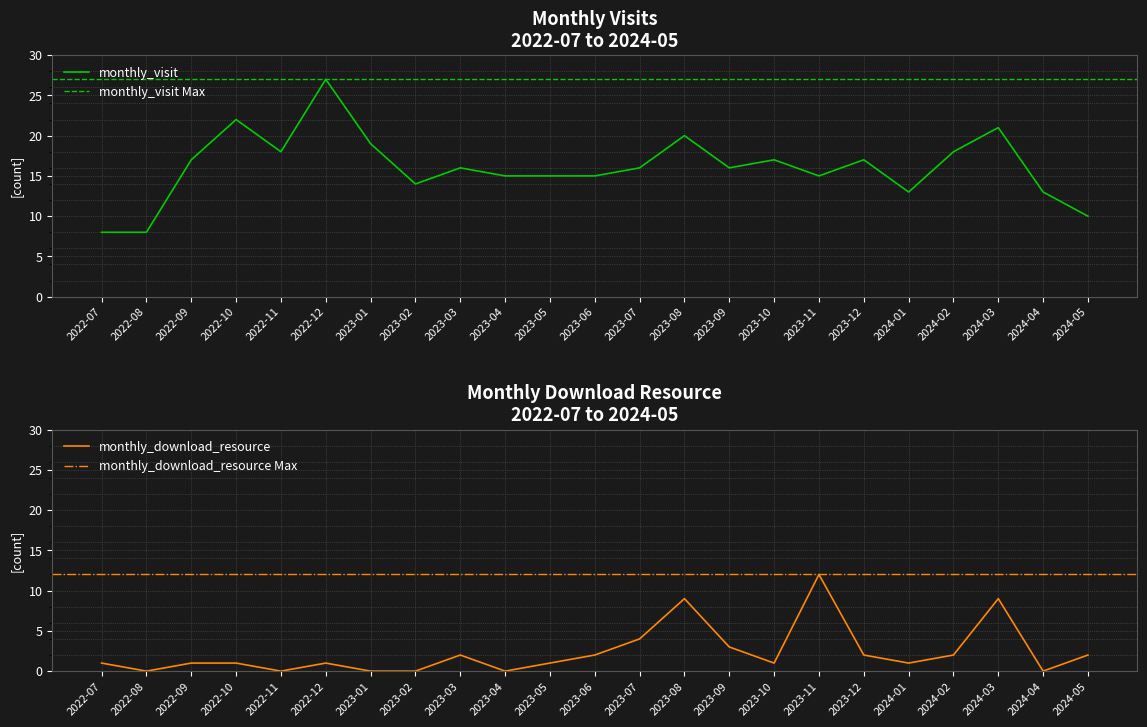

What is the lowest value of the monthly_visit series?

8